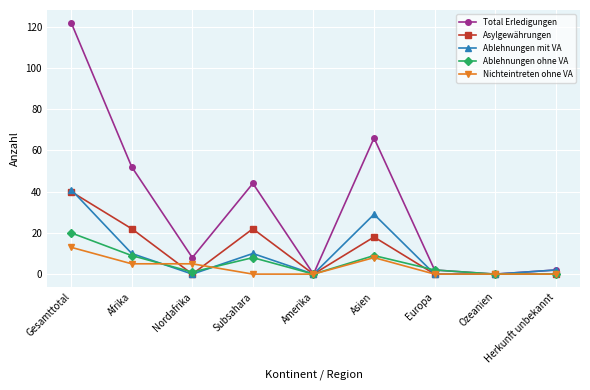

Is it true that Nichteintreten ohne VA equals 14 at Asien?

False